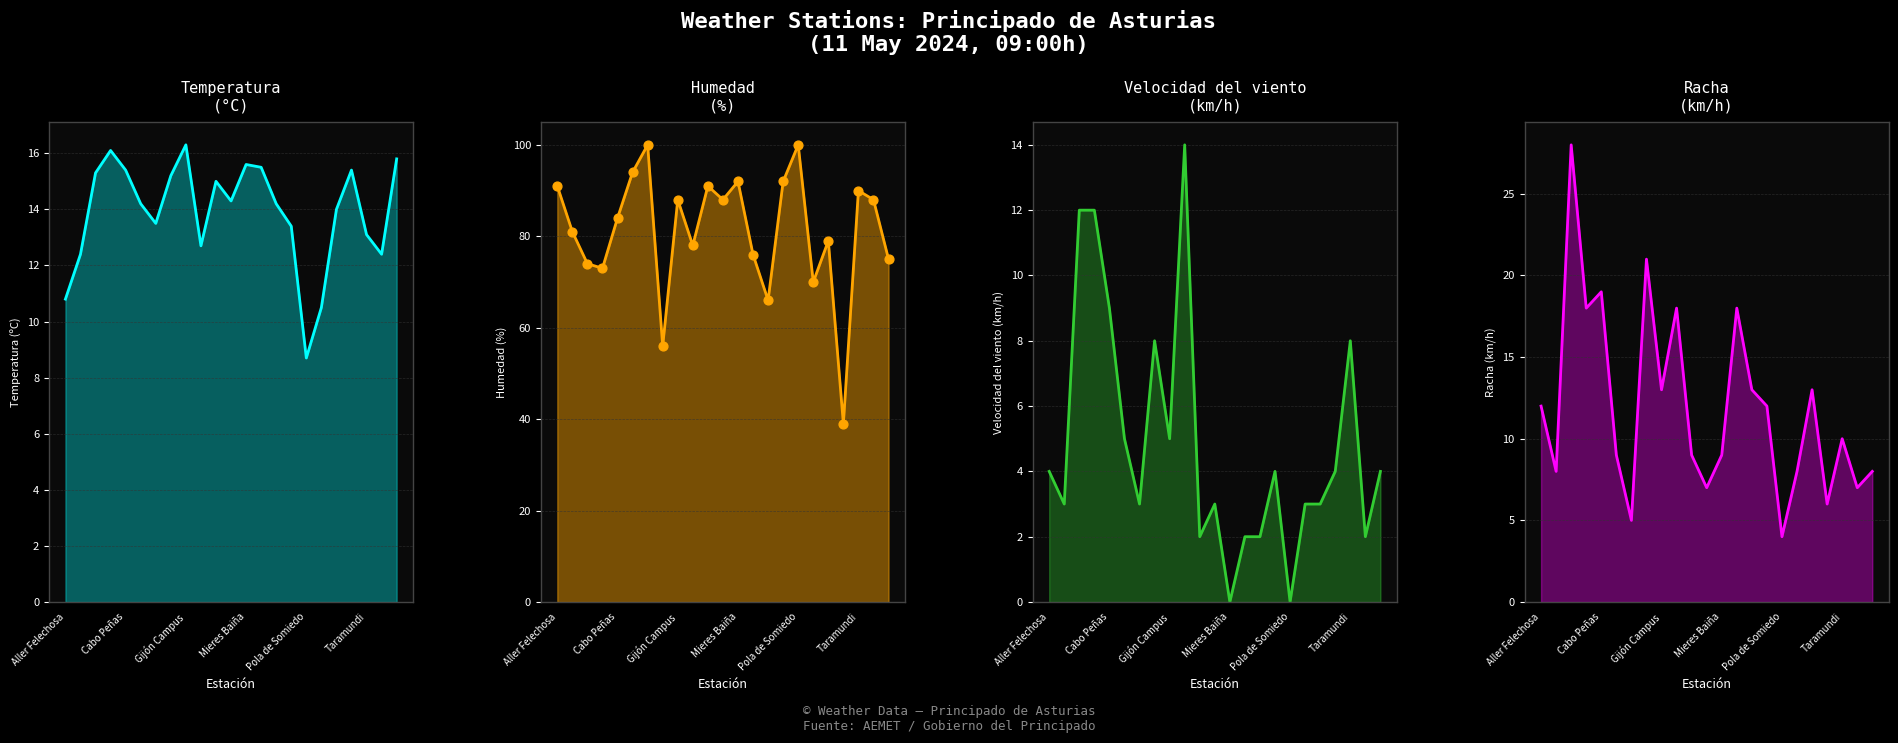

Which series has the largest Y range (max minus min)?

Humedad (%)